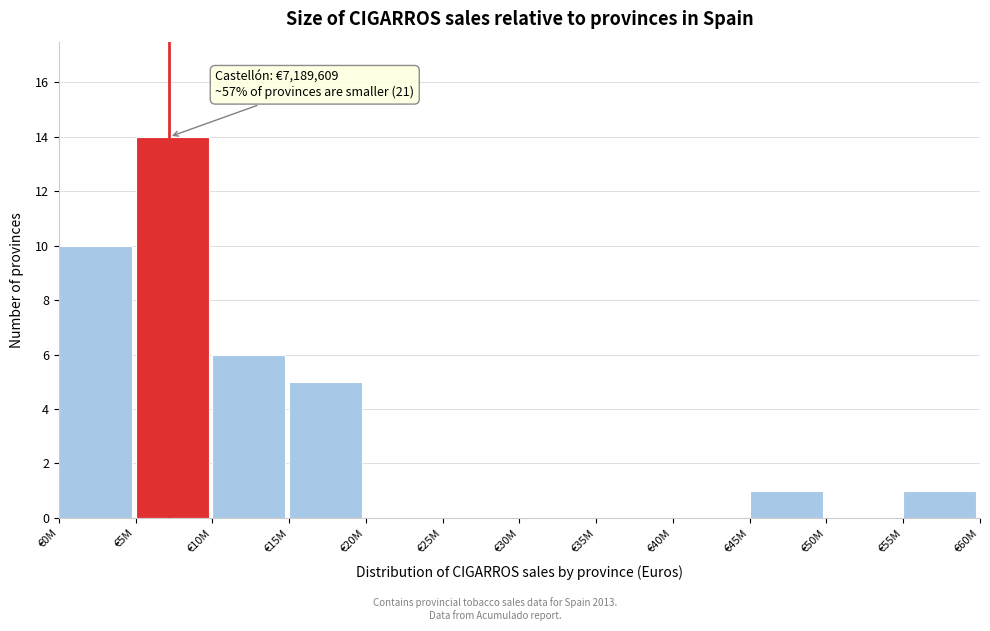

Reading right to left, transcribe all the data shown in this chart.

€55M=1	€50M=0	€45M=1	€40M=0	€35M=0	€30M=0	€25M=0	€20M=0	€15M=5	€10M=6	€5M=14	€0M=10